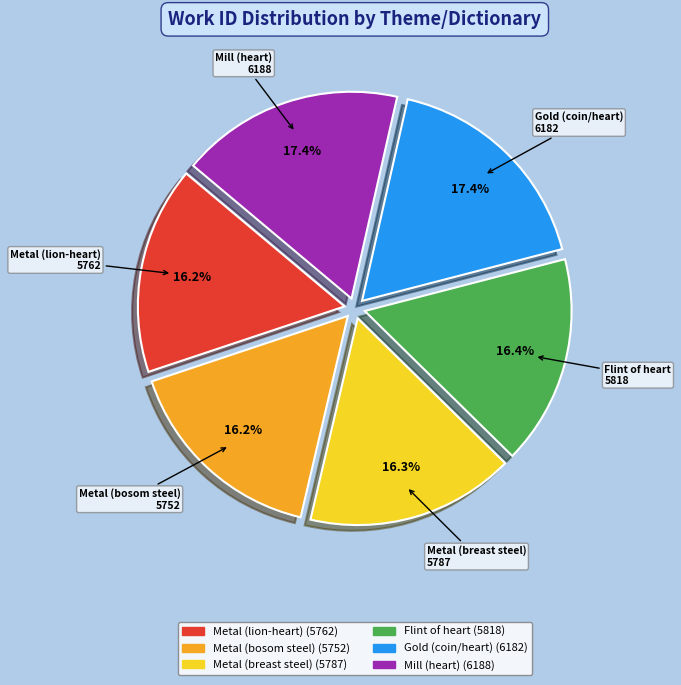

To the nearest percent, what is the difference between the Mill (heart) and Metal (bosom steel) slice percentages?

1%